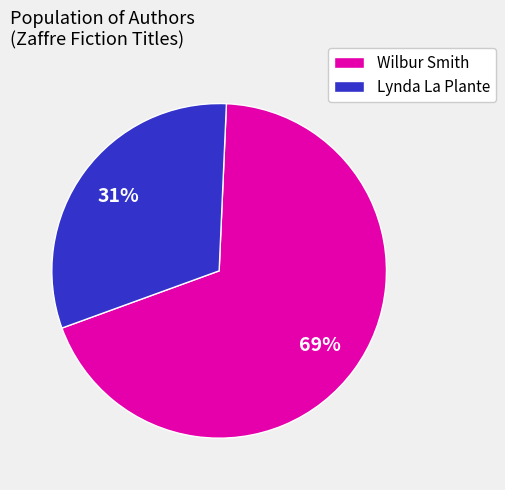

Combined, do Wilbur Smith and Lynda La Plante account for over 50%?

Yes